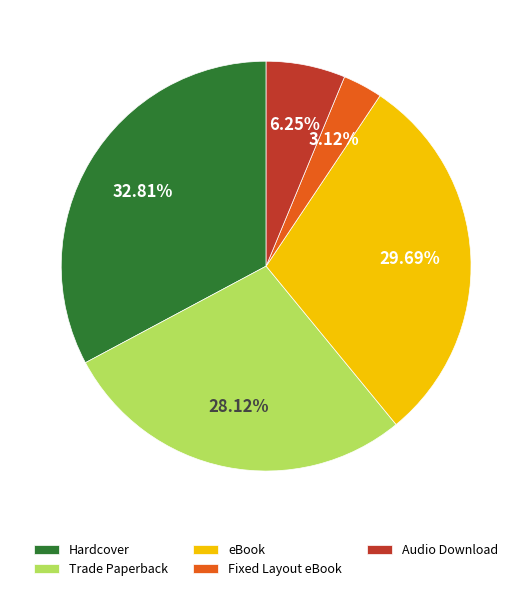

To the nearest percent, what percentage of the pie is Audio Download?

6%